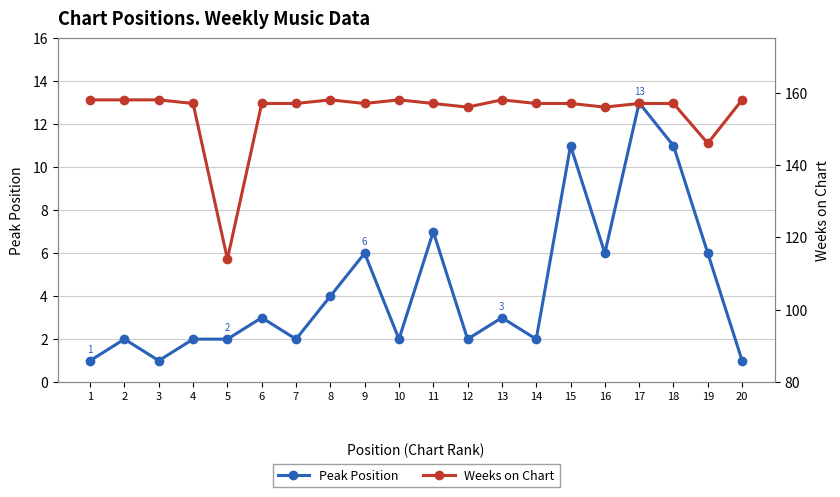

Reading right to left, what are all the values shown in this chart?

Peak Position: 1	6	11	13	6	11	2	3	2	7	2	6	4	2	3	2	2	1	2	1
Weeks on Chart: 158	146	157	157	156	157	157	158	156	157	158	157	158	157	157	114	157	158	158	158